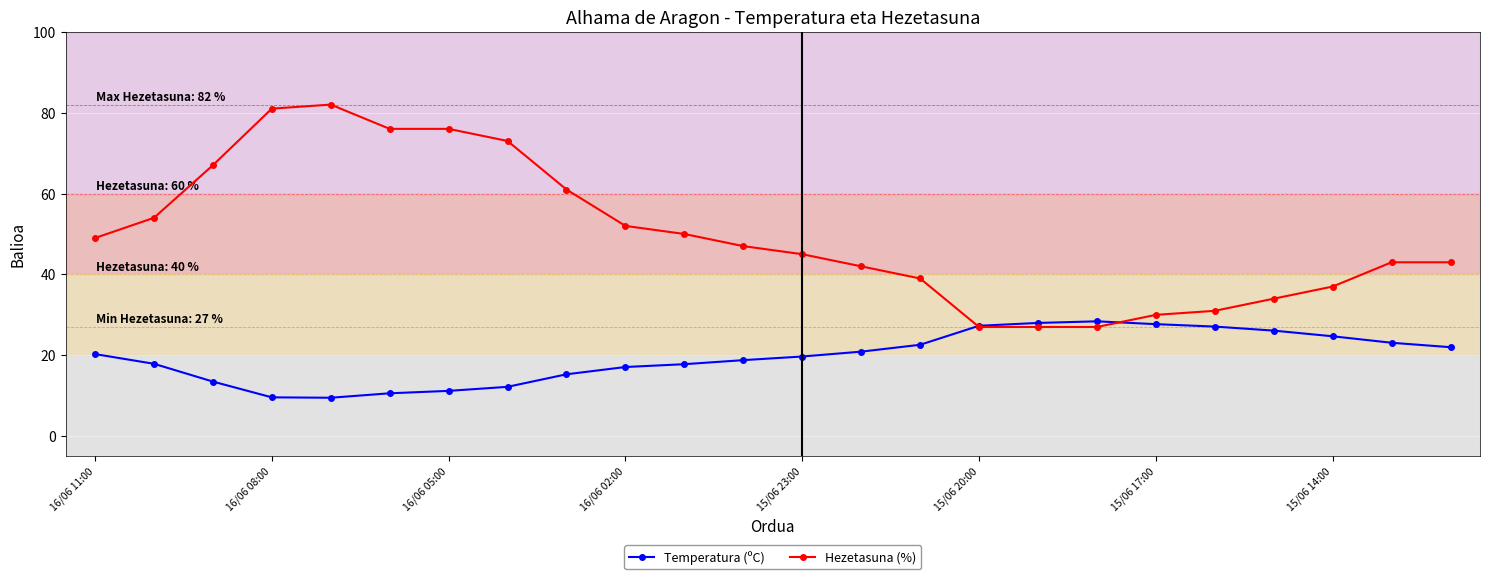

Which series has the largest range (max minus min)?

Hezetasuna (%)